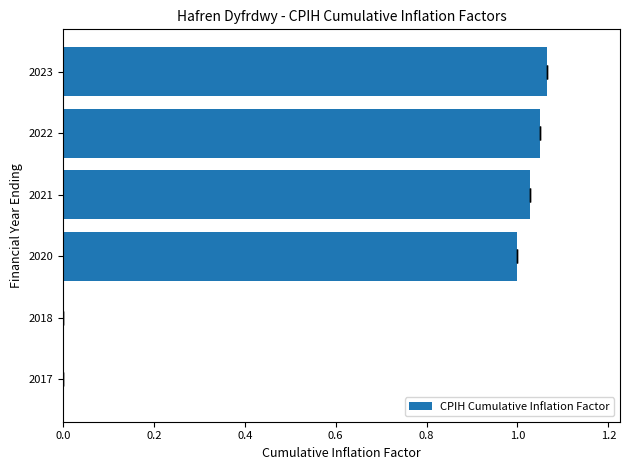

Which has a higher value, 2020 or 2018?

2020